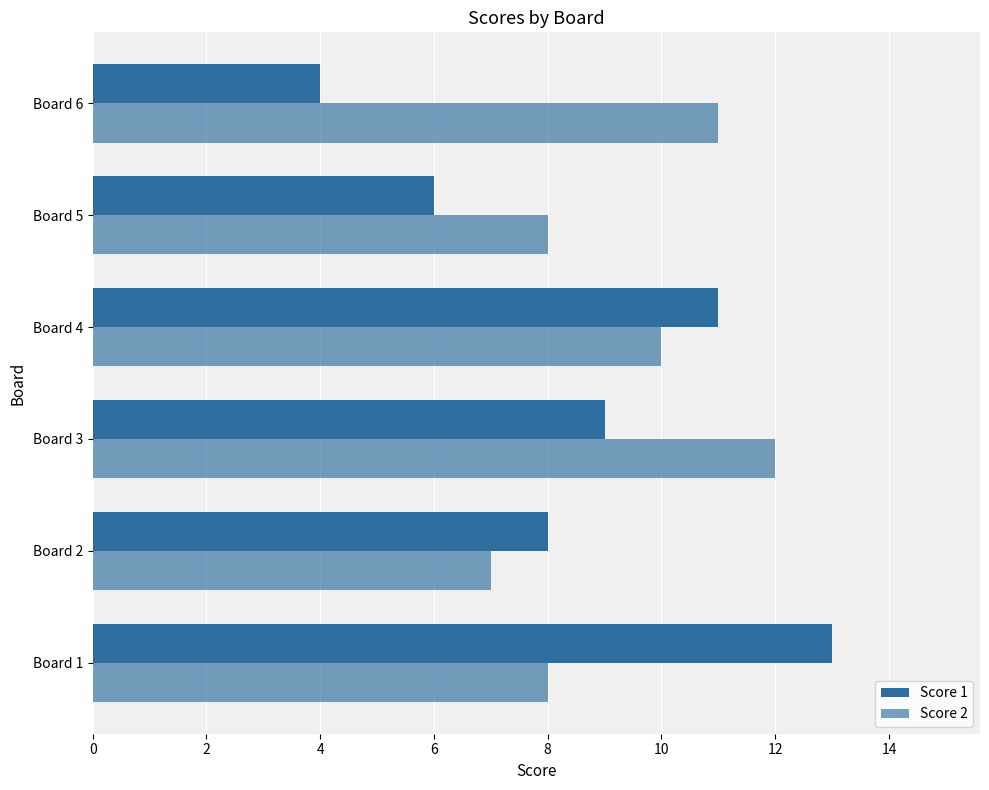

Reading left to right, transcribe all the data shown in this chart.

Score 1: 13	8	9	11	6	4
Score 2: 8	7	12	10	8	11